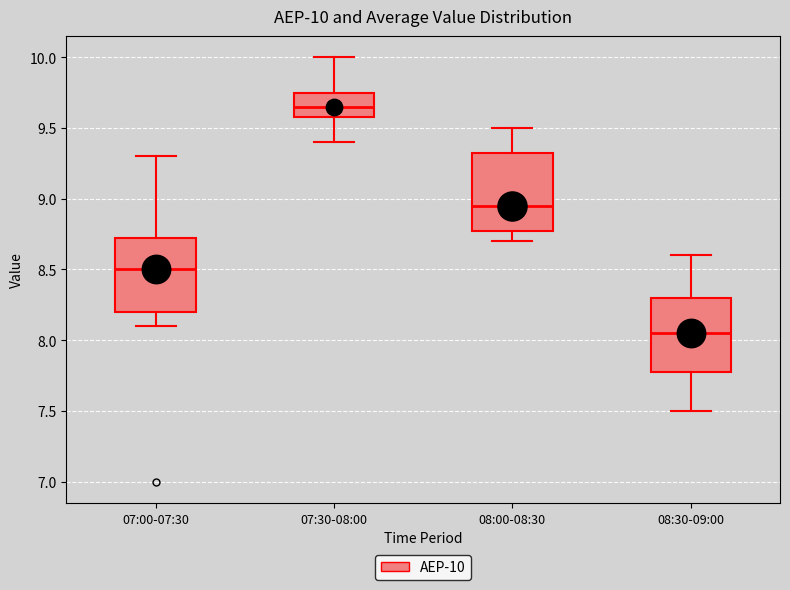

Which box has the highest median line?

07:30-08:00